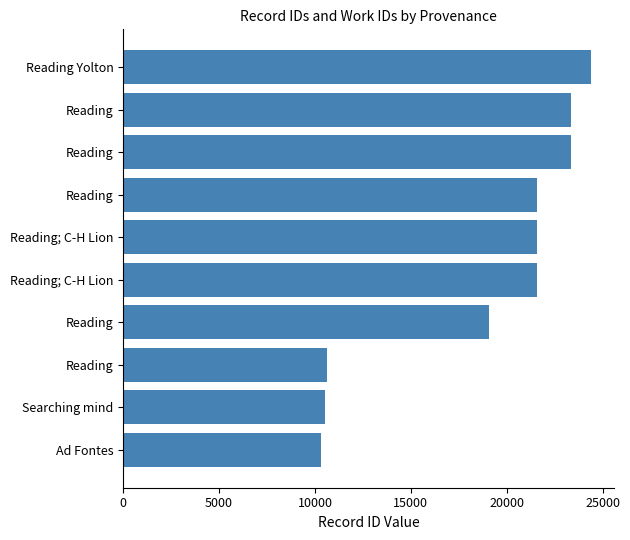

How many categories are shown in the chart?

10